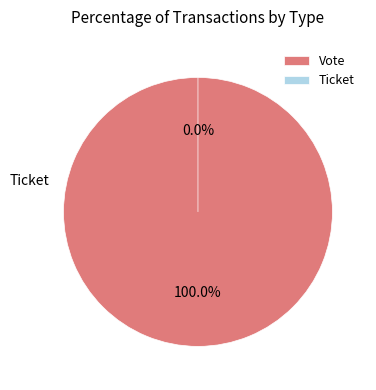

Count the number of slices in the pie.

2